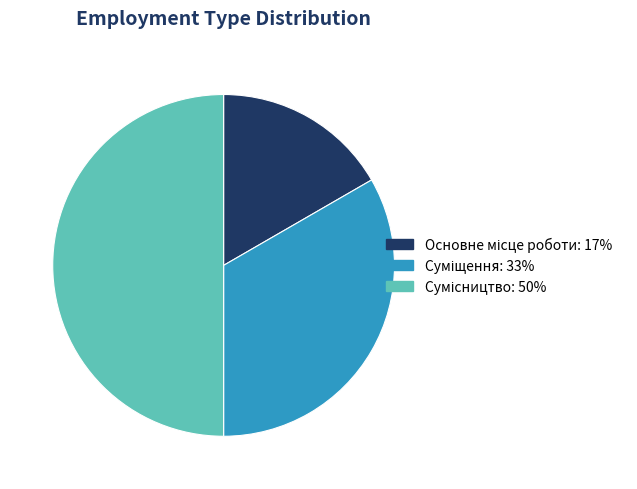

To the nearest percent, what percentage of the pie is Сумісництво?

50%